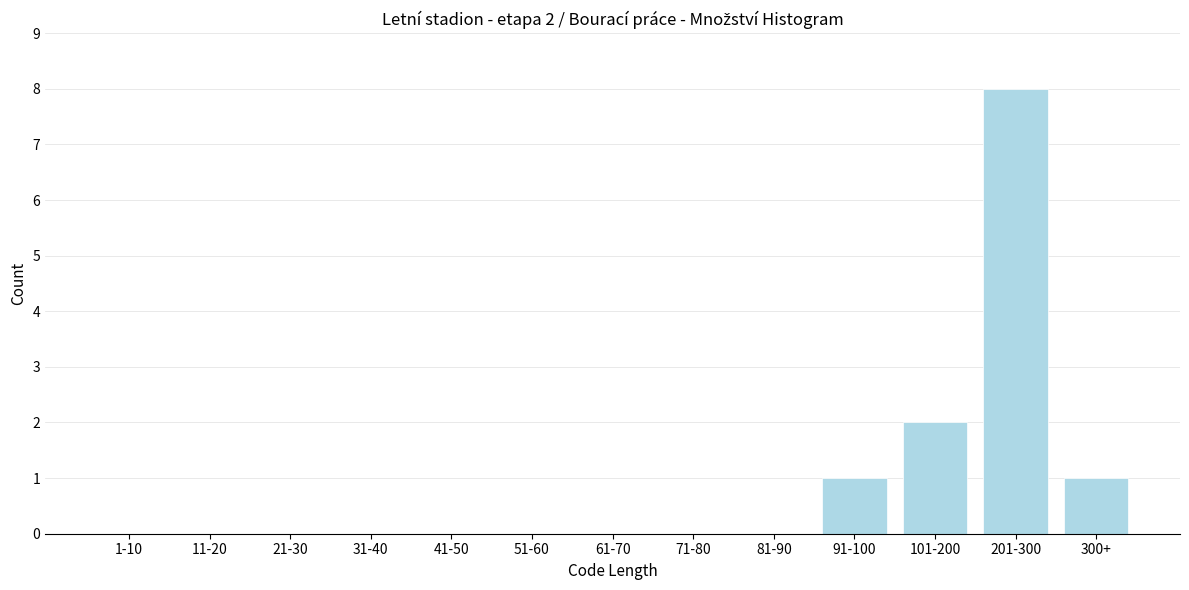

Reading left to right, extract all data points from this chart.

1-10=0	11-20=0	21-30=0	31-40=0	41-50=0	51-60=0	61-70=0	71-80=0	81-90=0	91-100=1	101-200=2	201-300=8	300+=1